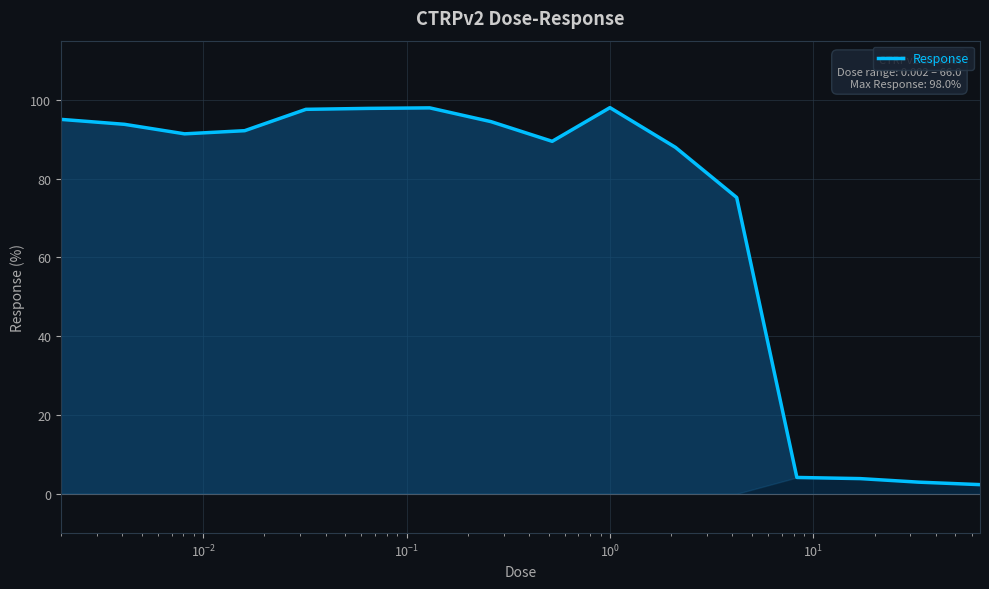

How many categories are shown in the chart?

16